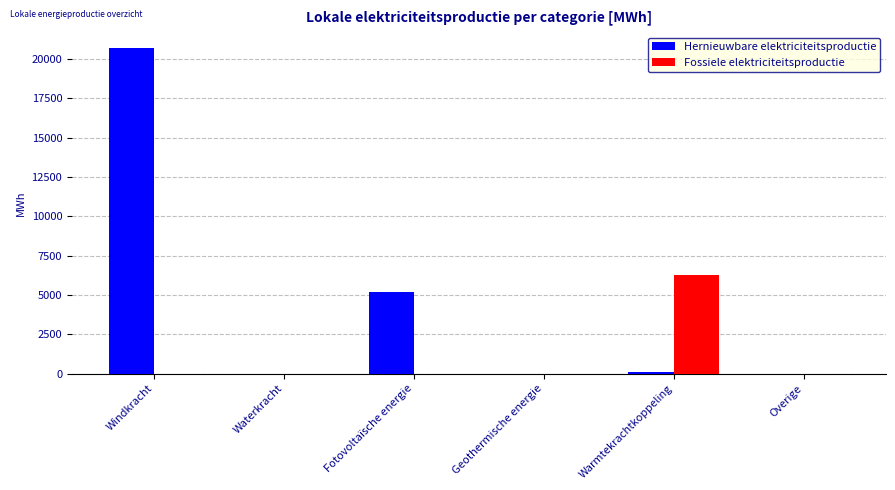

True or false: Hernieuwbare elektriciteitsproductie has a value of 11999.8 at Geothermische energie.

False